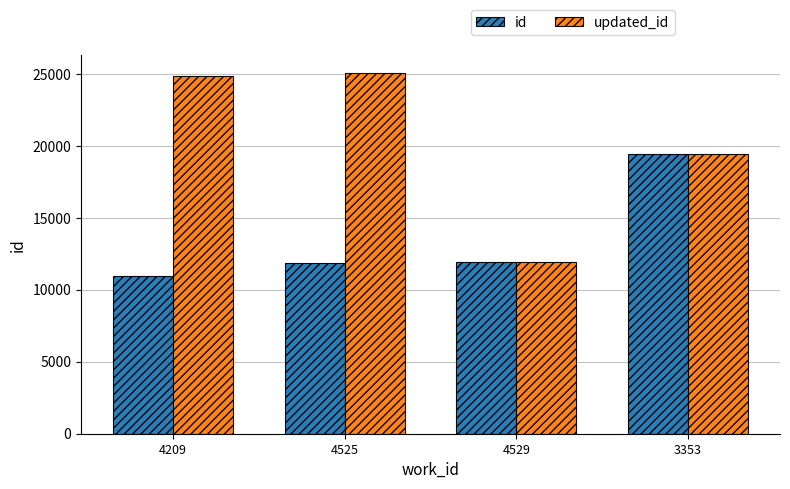

What is the value of the updated_id bar at the 1st from the left?

24851